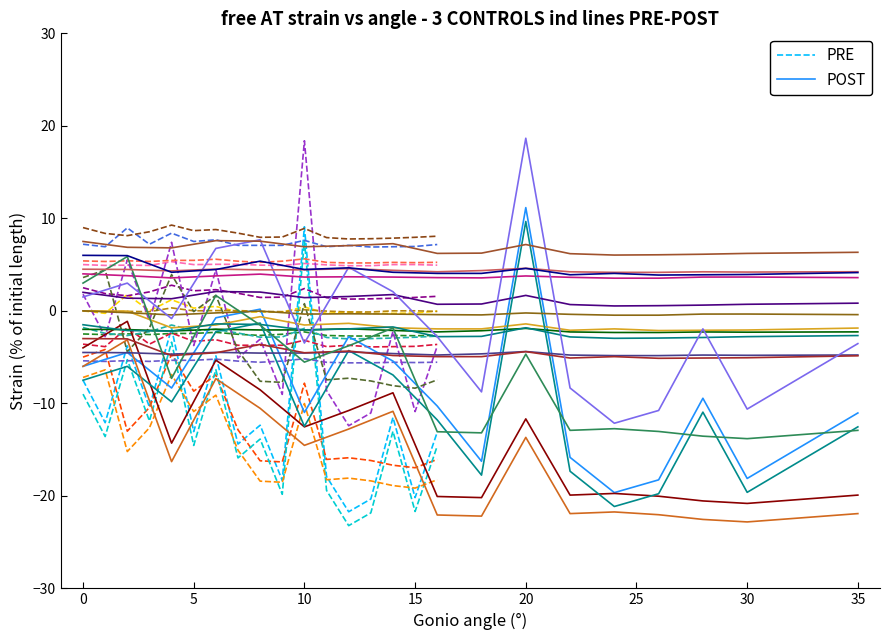

How many data points in PRE are above -12?

7